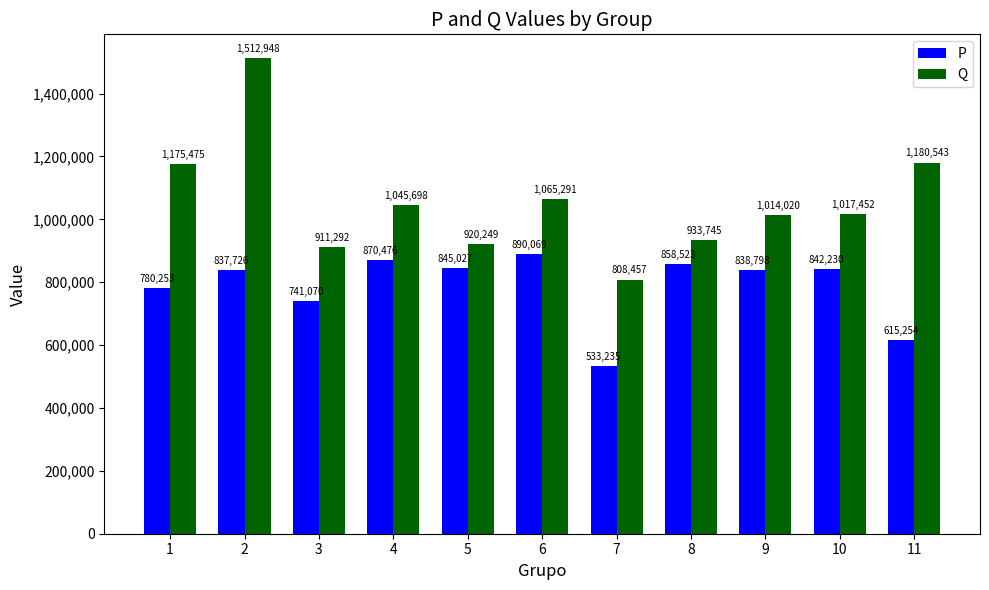

Which series has the largest total across all categories?

Q